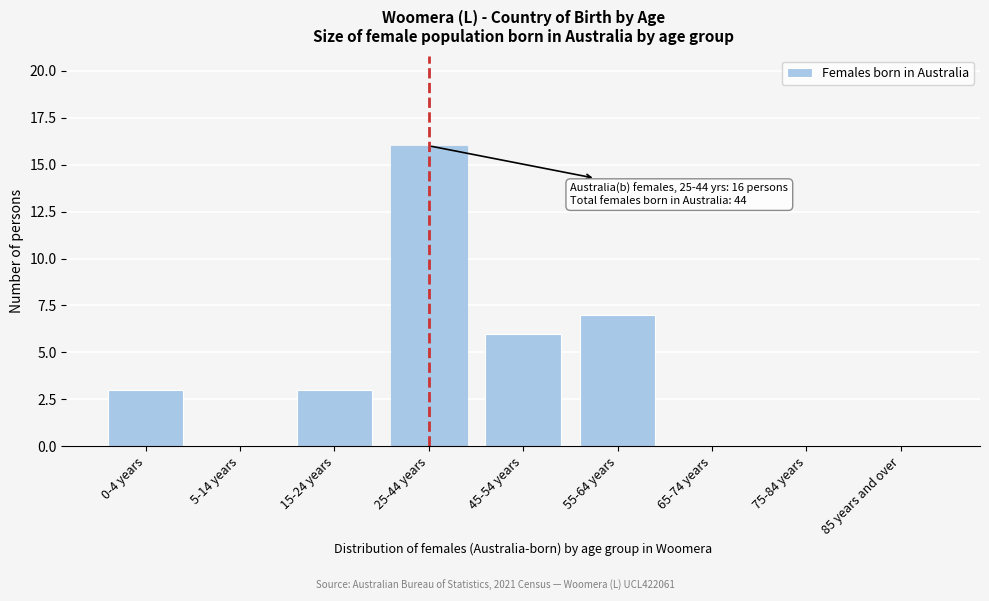

Reading left to right, extract all data points from this chart.

0-4 years=3	5-14 years=0	15-24 years=3	25-44 years=16	45-54 years=6	55-64 years=7	65-74 years=0	75-84 years=0	85 years and over=0